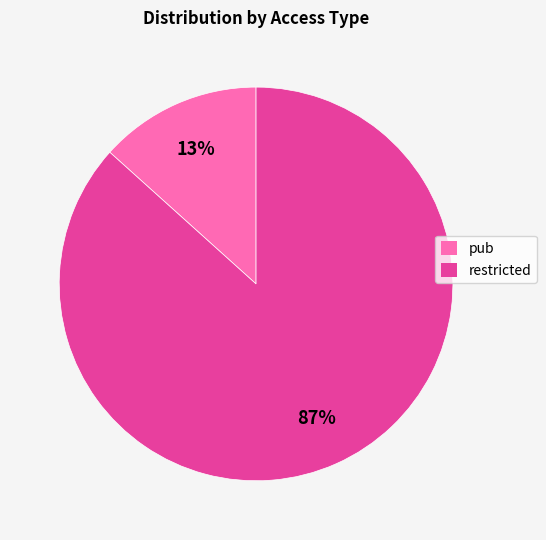

Which category has the biggest portion of the pie?

restricted